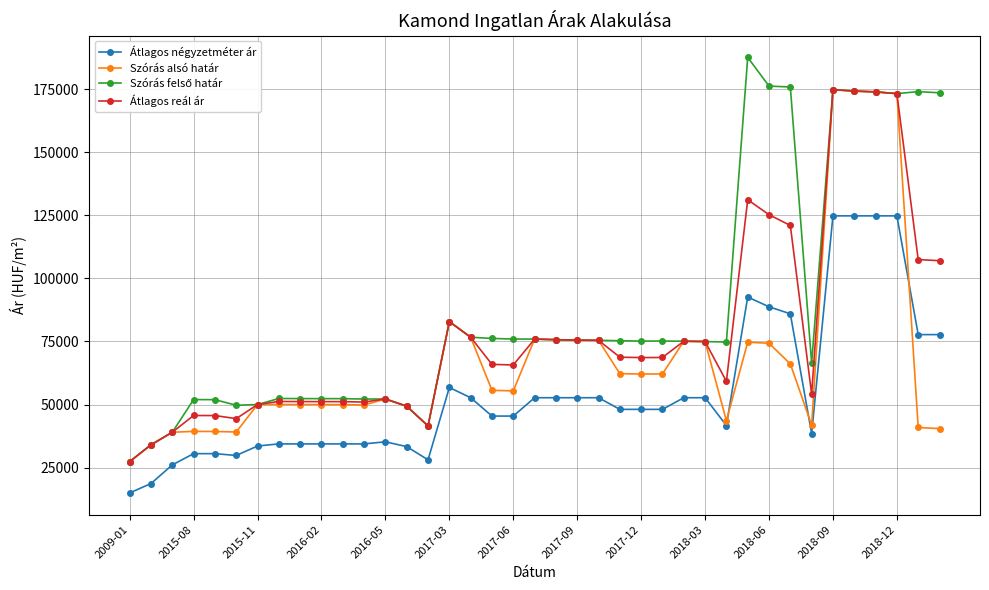

What is the value of the Átlagos négyzetméter ár point at the 1st from the left?

15000